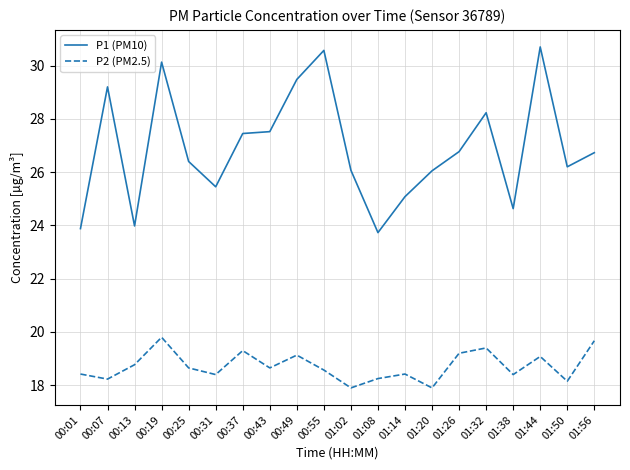

The value of P2 (PM2.5) at 00:49 is 19.1. True or false?

True